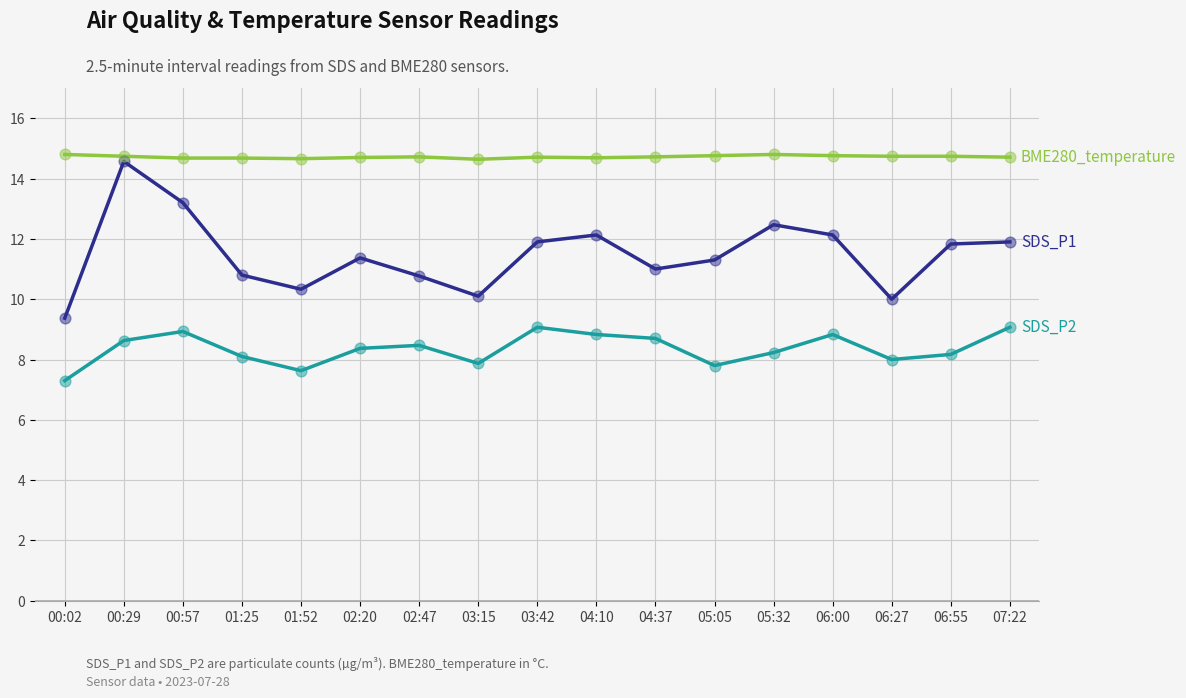

What is the total value across all series at 03:42?

35.7